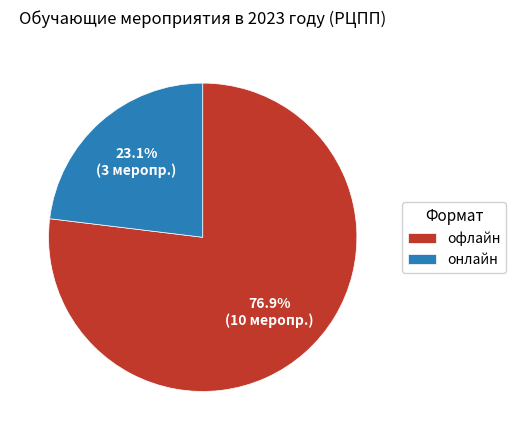

To the nearest percent, what is the difference between the офлайн and онлайн slice percentages?

54%